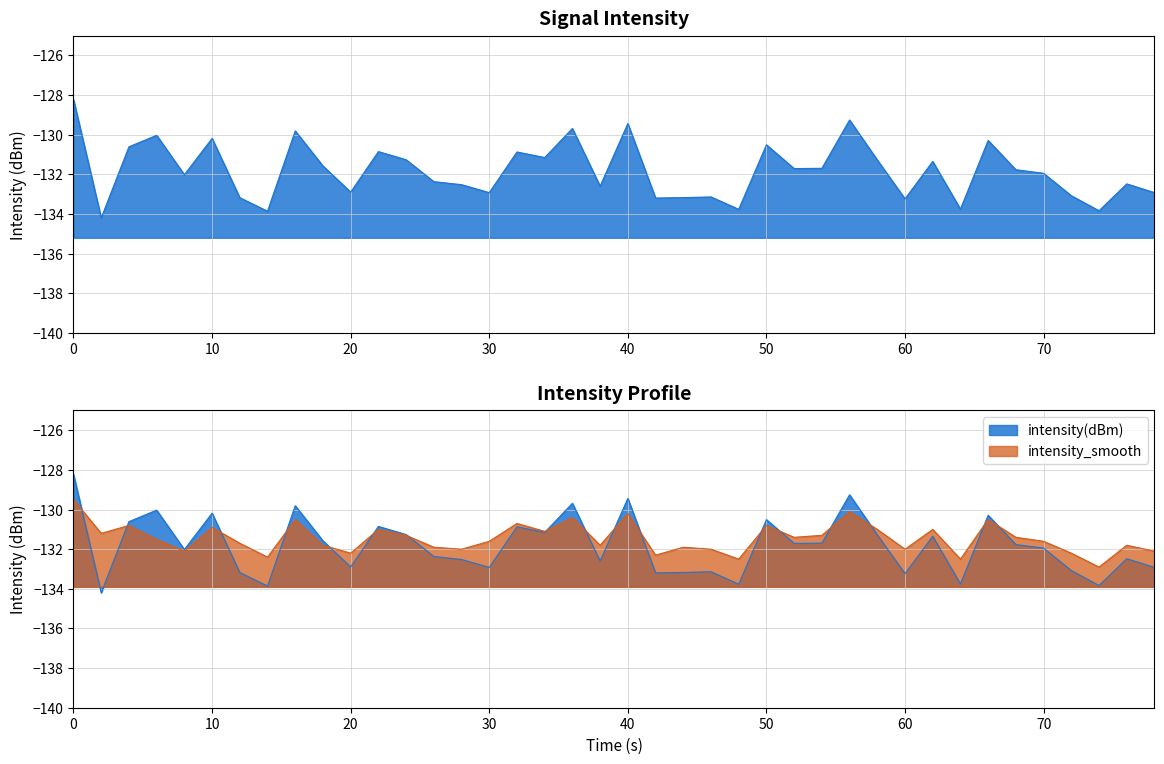

Which series has the largest total across all categories?

intensity_smooth